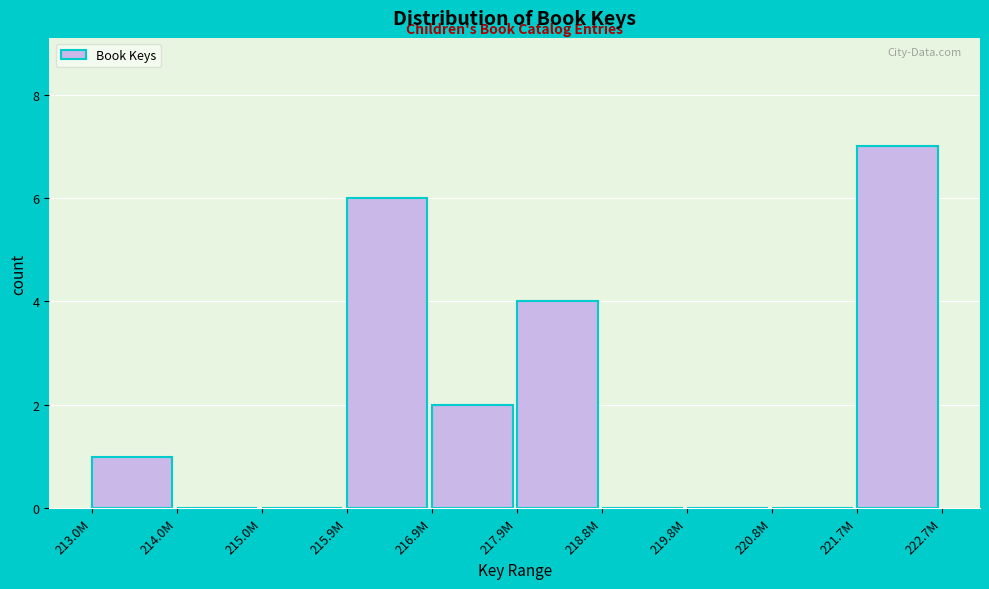

Reading left to right, what are all the values shown in this chart?

213.0M=1	214.0M=0	215.0M=0	215.9M=6	216.9M=2	217.9M=4	218.8M=0	219.8M=0	220.8M=0	221.7M=7